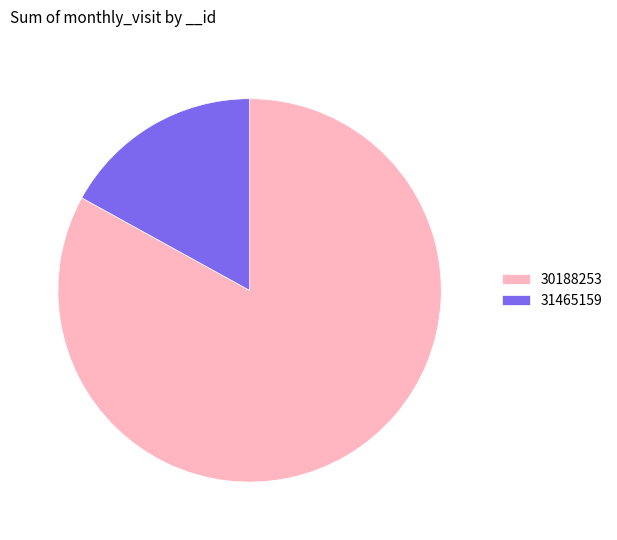

What is the majority slice?

30188253